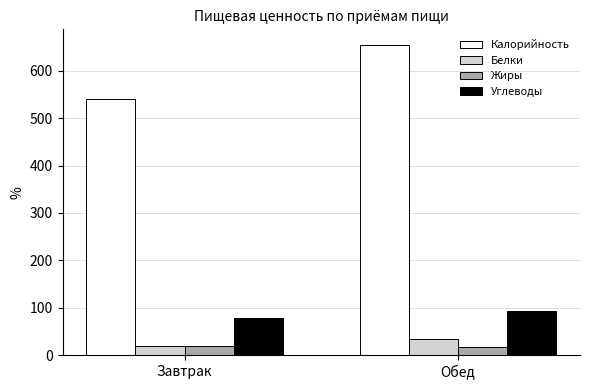

Is it true that Калорийность equals 654.5 at Обед?

True